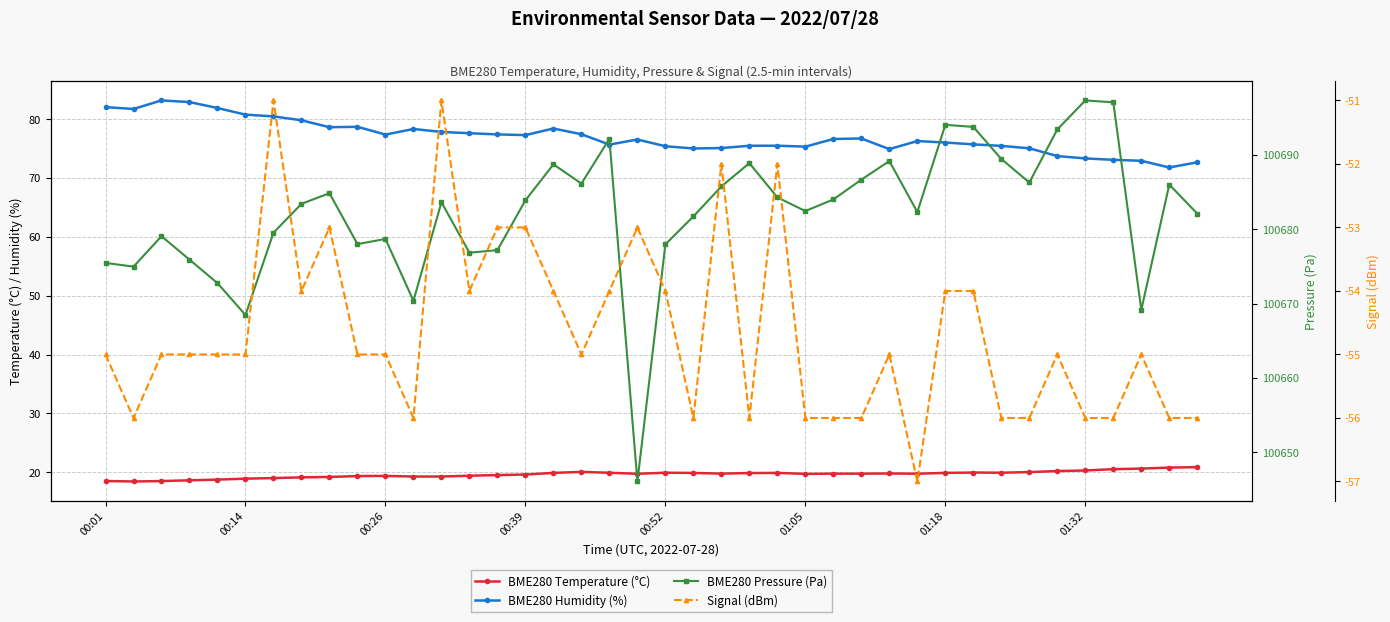

Between 25 and 28, which series saw the biggest shift?

BME280 Pressure (Pa)